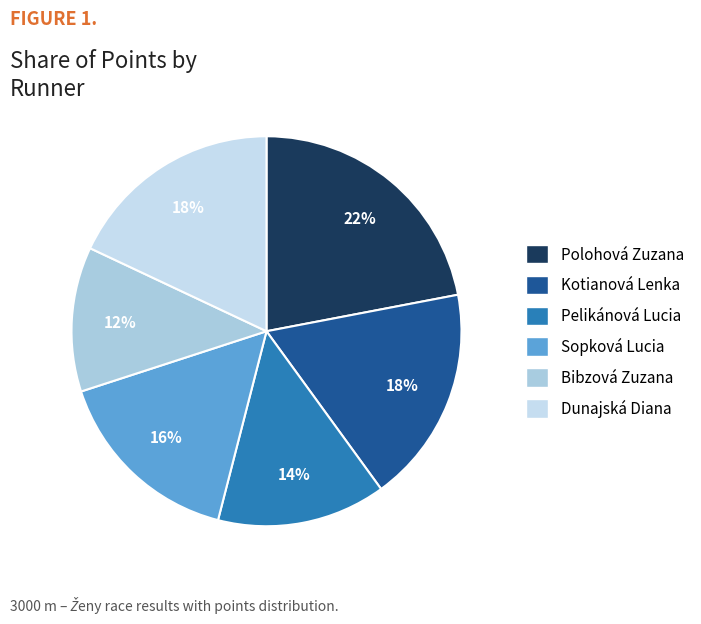

Which category has the smallest portion of the pie?

Bibzová Zuzana